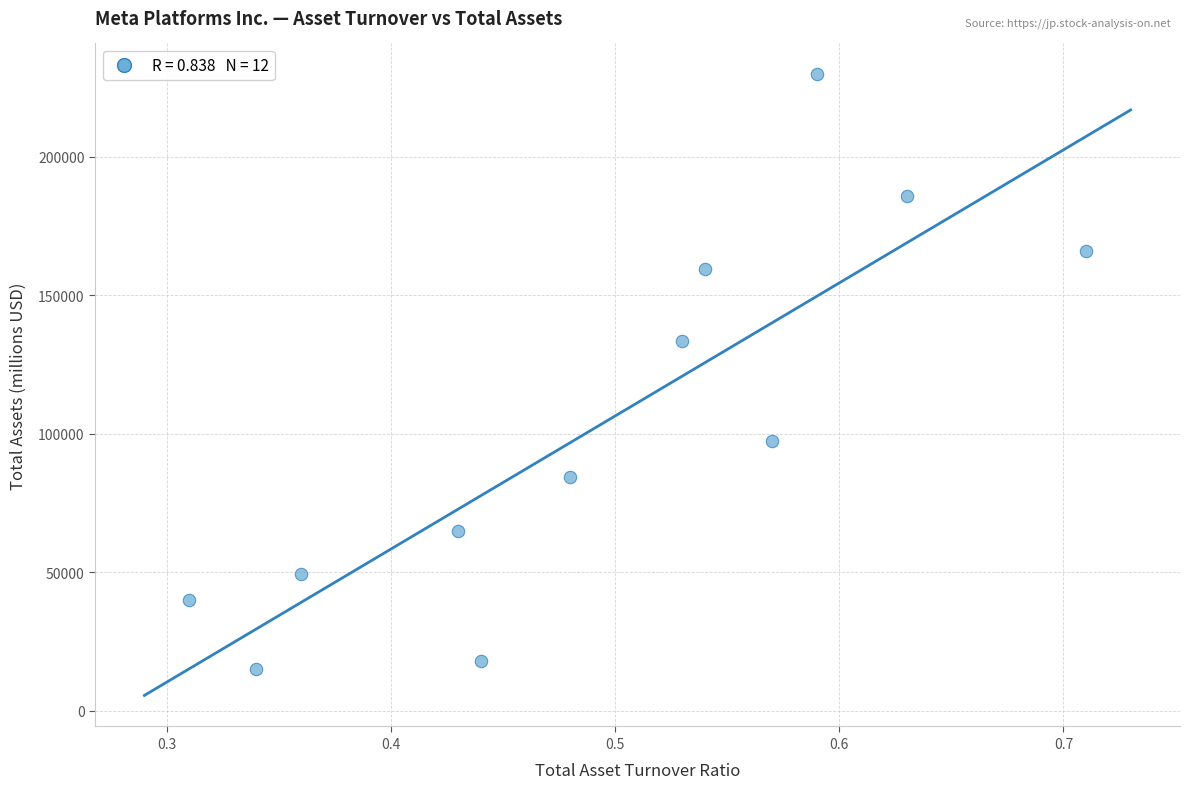

What Y value in the scatter plot is closest to 122363?

133376